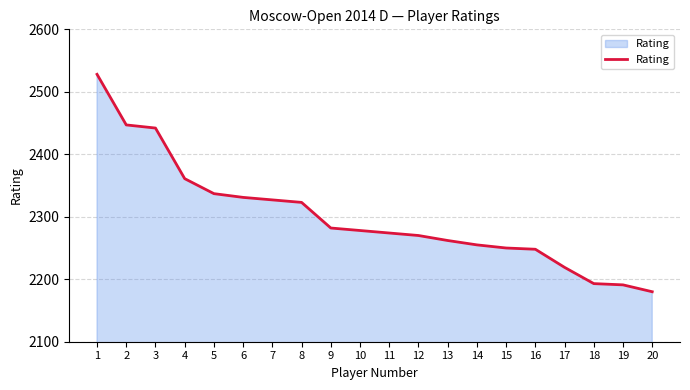

What is the sum of all values?

45998